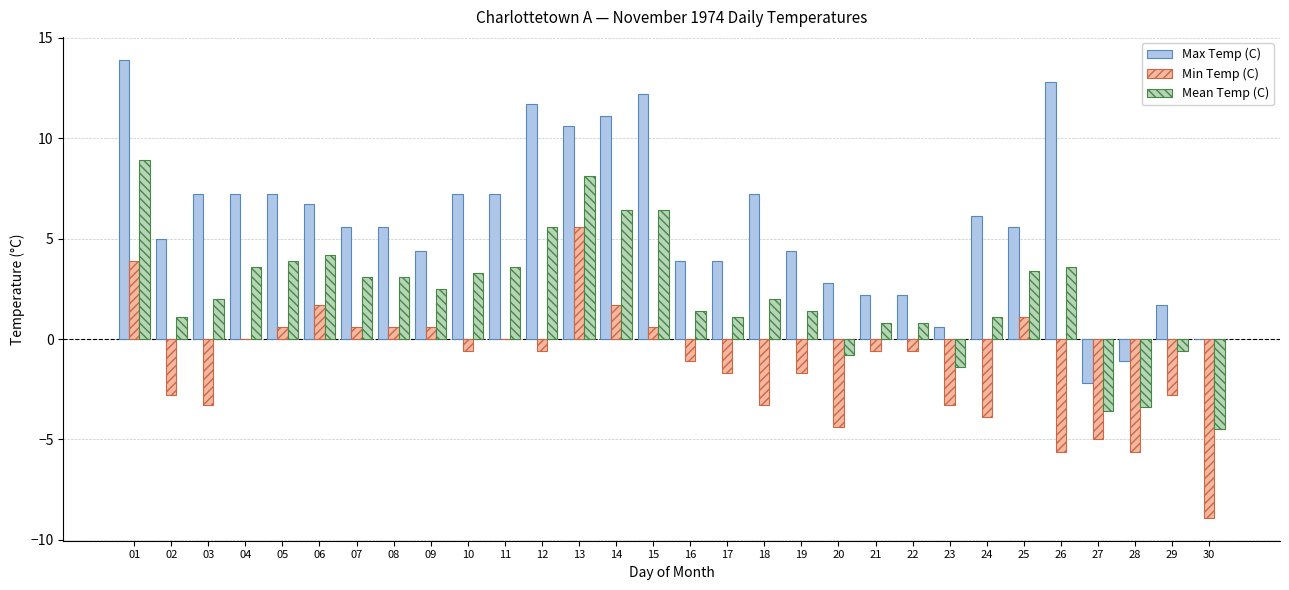

Which series has the largest total across all categories?

Max Temp (C)